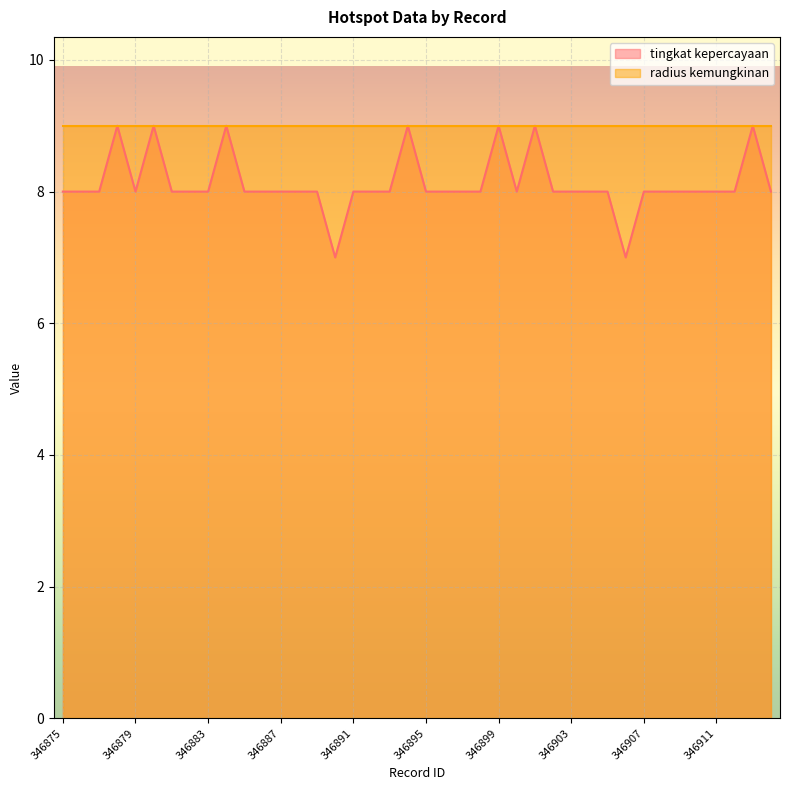

Rank the categories by value from highest to lowest.

346878, 346880, 346884, 346894, 346899, 346901, 346913, 346875, 346876, 346877, 346879, 346881, 346882, 346883, 346885, 346886, 346887, 346888, 346889, 346891, 346892, 346893, 346895, 346896, 346897, 346898, 346900, 346902, 346903, 346904, 346905, 346907, 346908, 346909, 346910, 346911, 346912, 346914, 346890, 346906